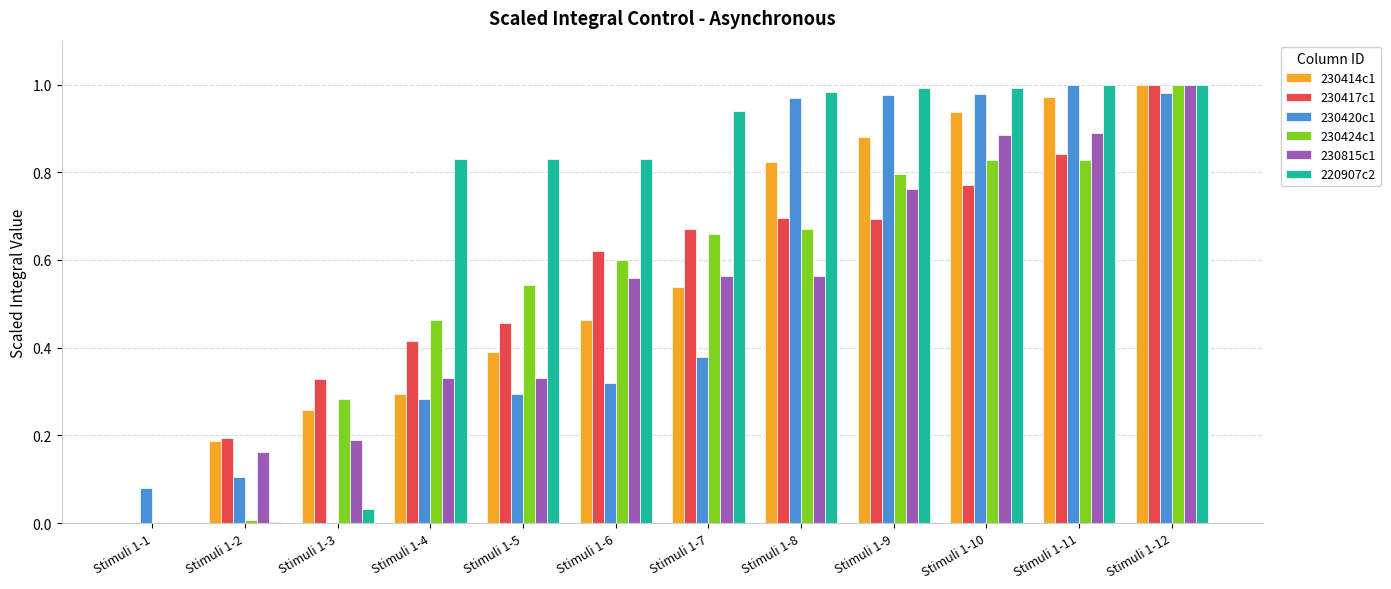

Is the value of 230424c1 at Stimuli 1-4 greater than the value of 220907c2 at Stimuli 1-3?

Yes